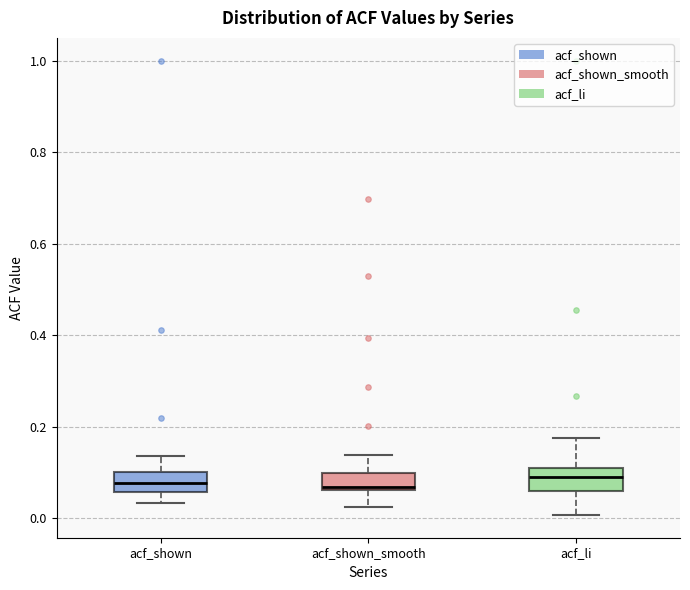

Where is the upper edge of the box for acf_li on the y-axis? The values are not printed on the chart, so give them approximately, as read against the axis.

0.10